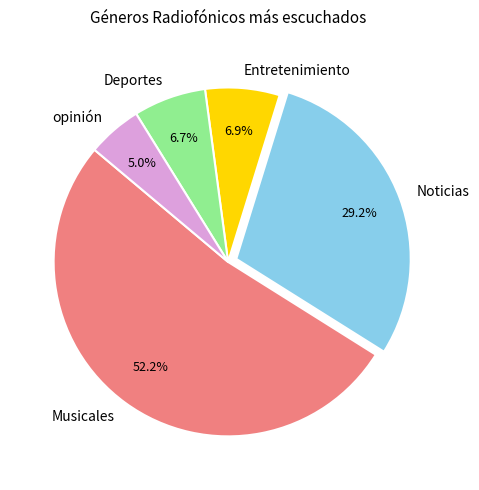

To the nearest percent, what is the difference between the opinión and Deportes slice percentages?

2%